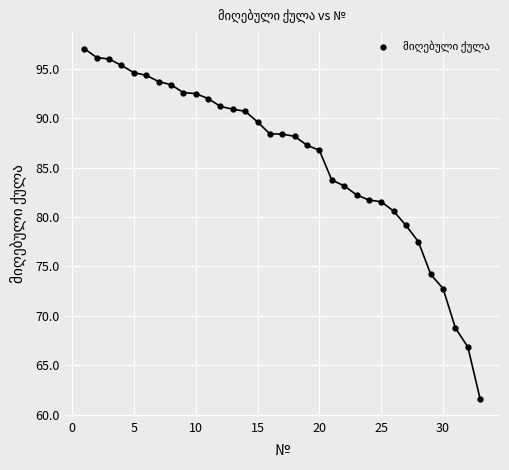

What is the difference between the maximum and minimum values?

35.5